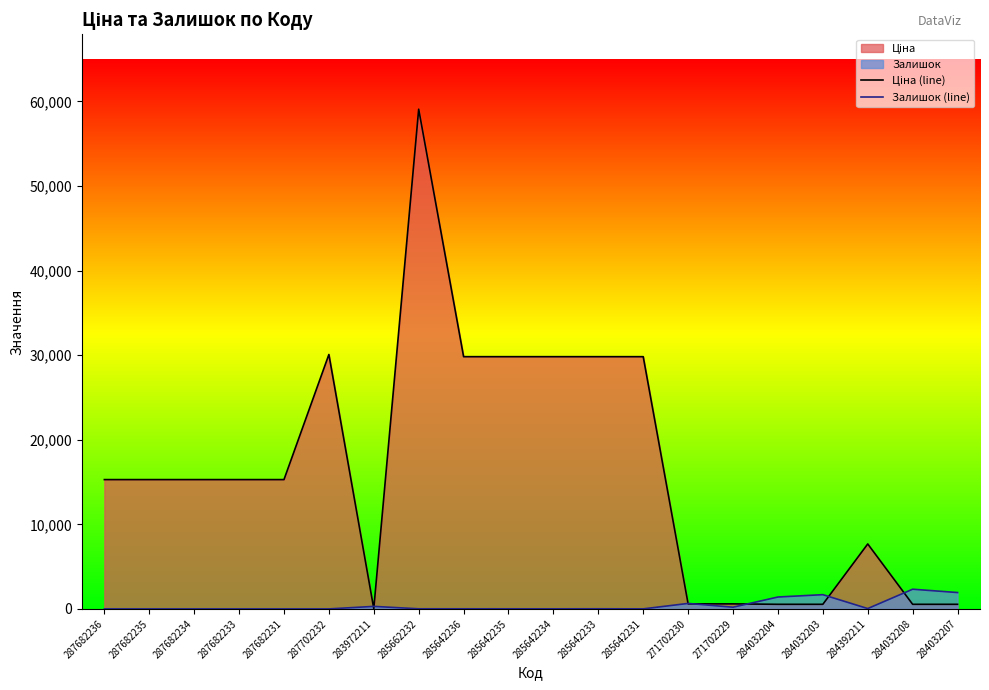

Is it true that Залишок (line) equals 12.0 at 285642236?

True